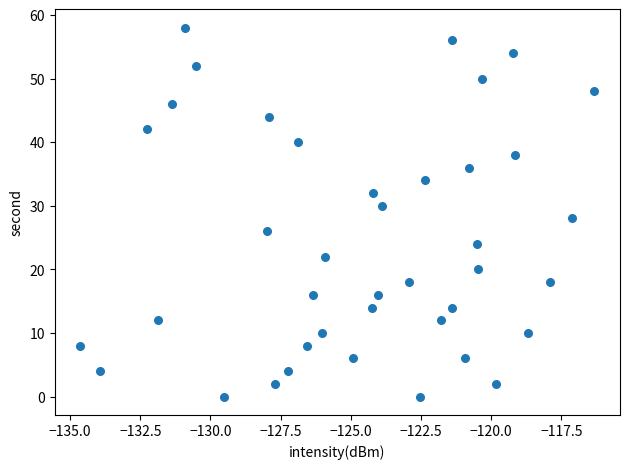

What is the range of Y values (max minus min)?

58